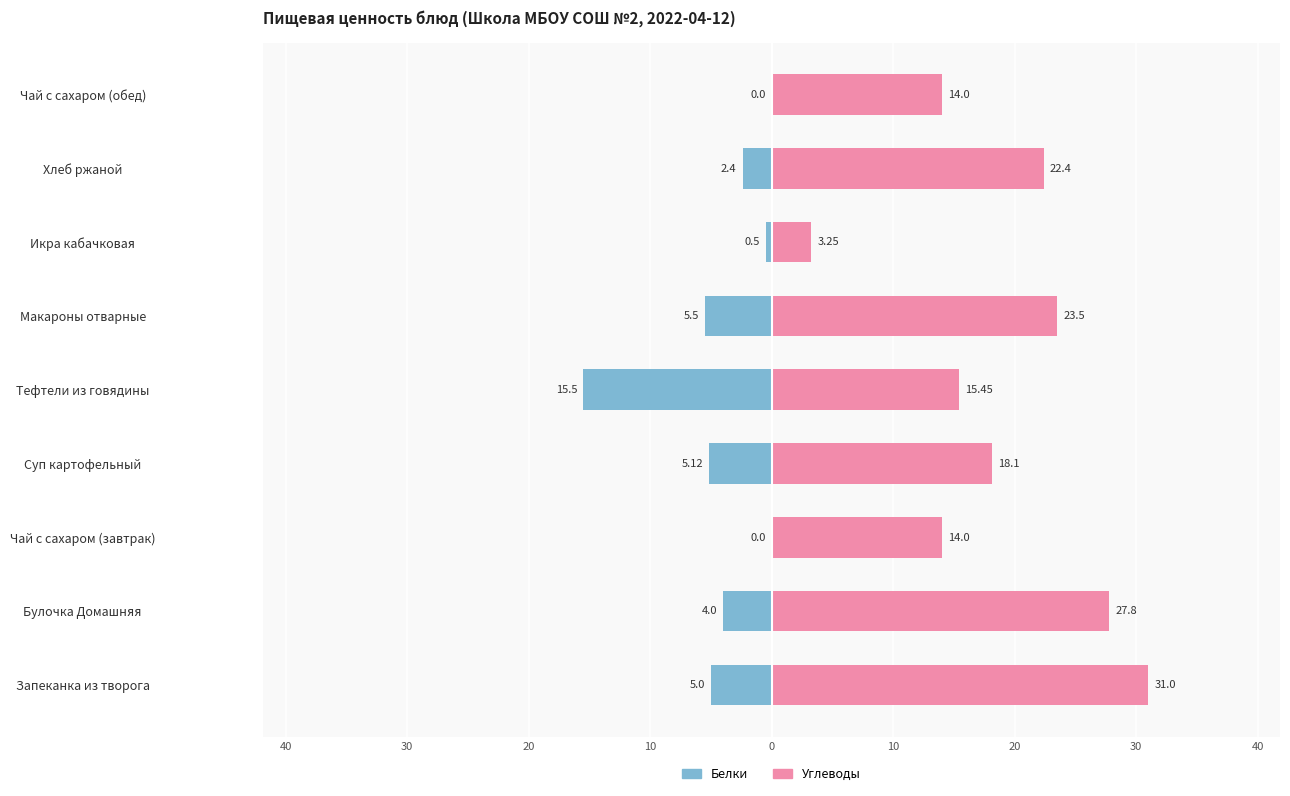

What is the smallest value displayed?

-15.5